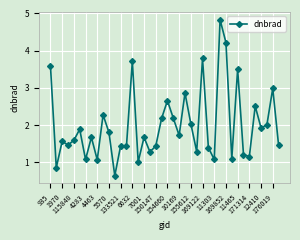

What is the average value?

2.0